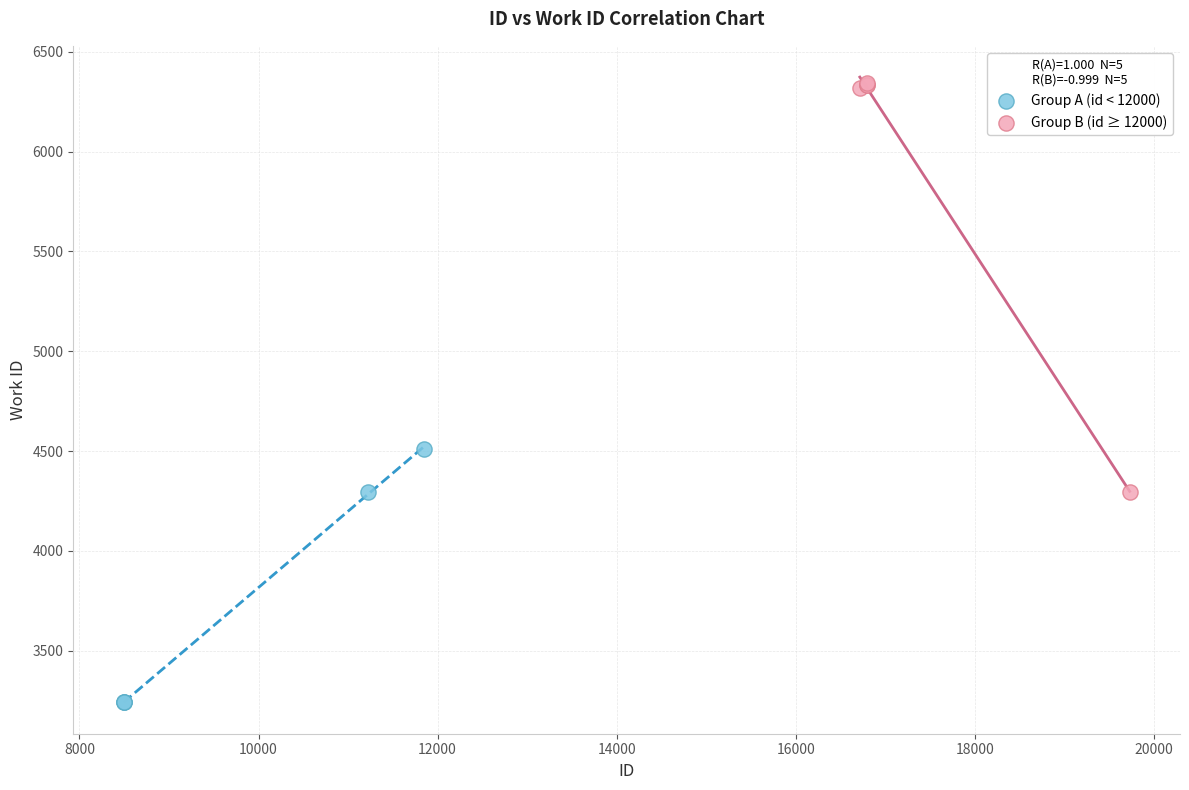

Which series contains the highest Y value?

Group B (id ≥ 12000)